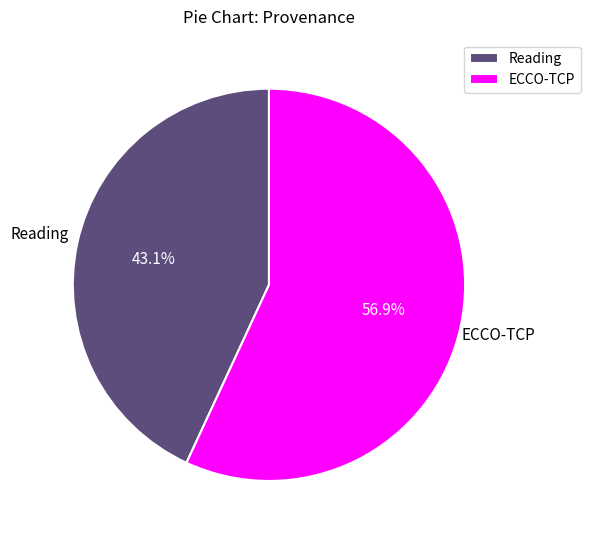

Which category has the smallest portion of the pie?

Reading